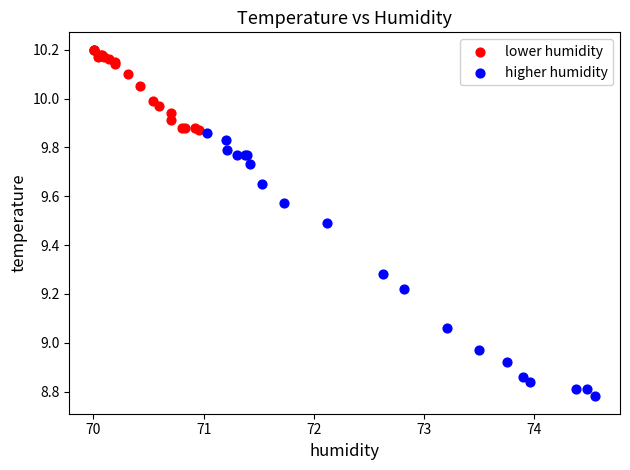

Which series has the widest spread of Y values?

higher humidity